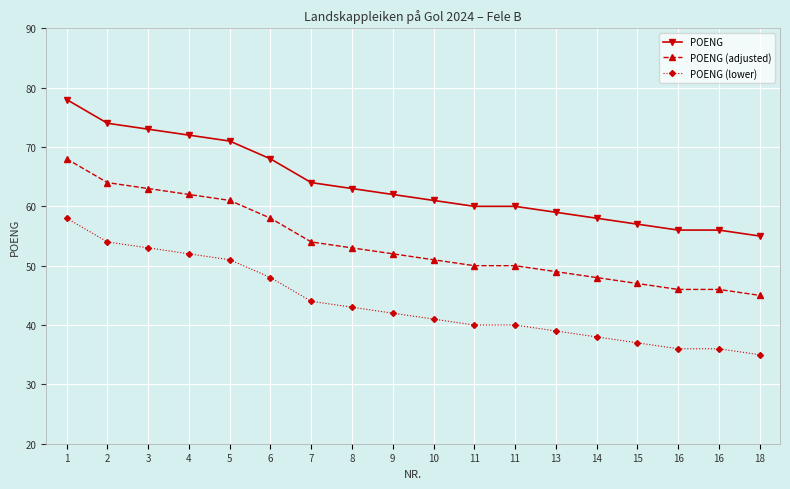

What is the maximum value for POENG (adjusted)?

68